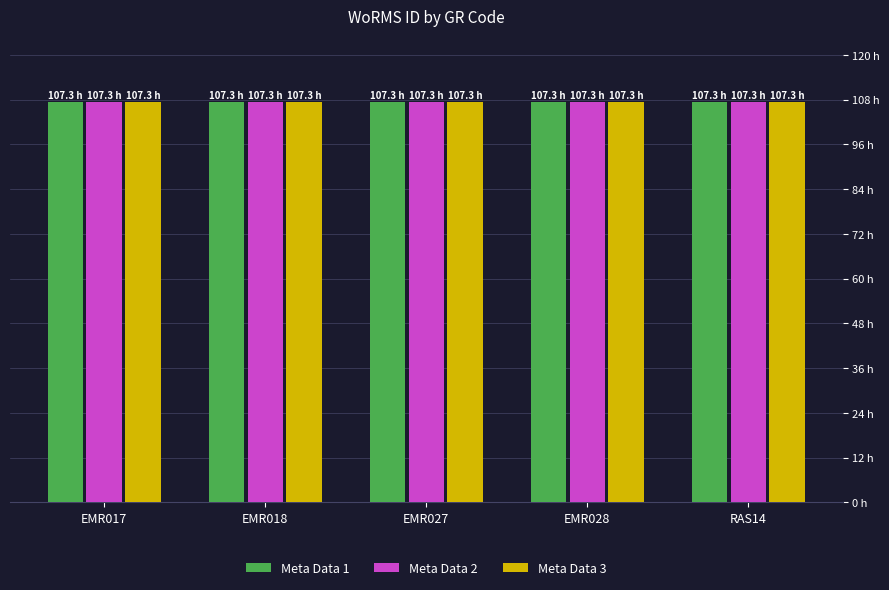

True or false: Meta Data 1 has a value of 107.3 at EMR018.

True